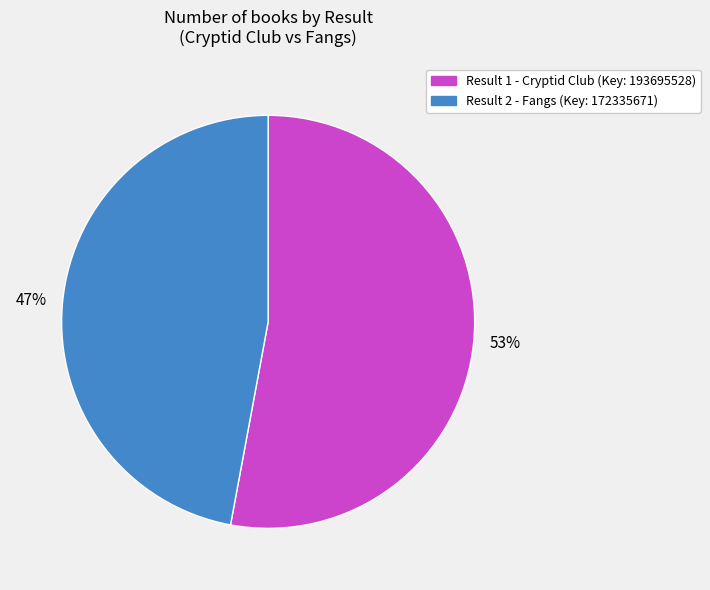

Is there a majority slice in this chart?

Yes